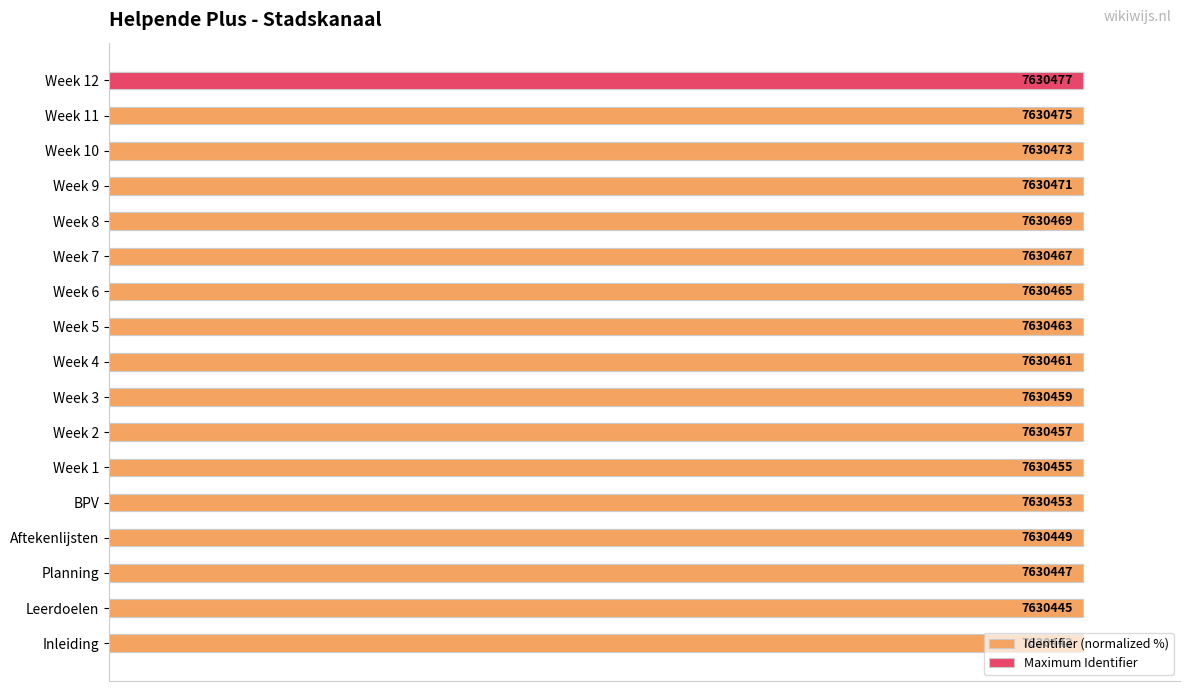

What is the ratio of the value at Week 5 to the value at Week 4?

1.0